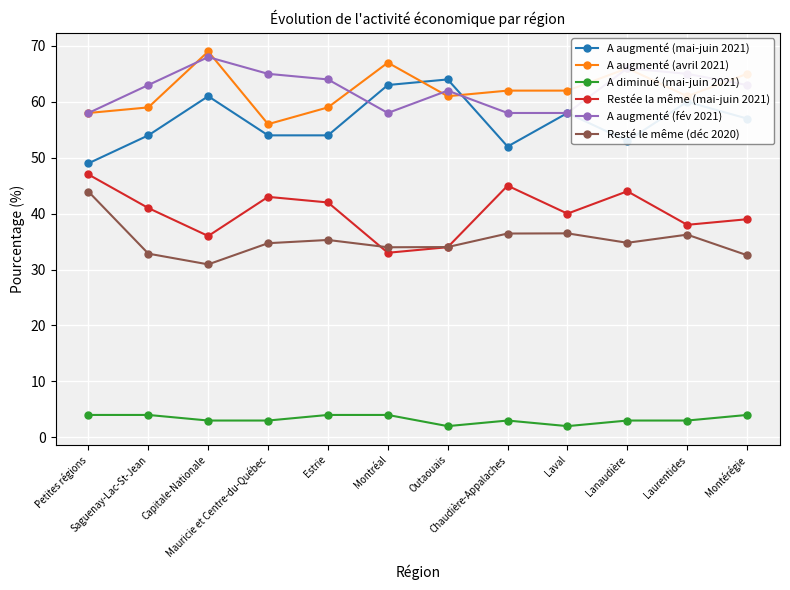

What is the sum of all A augmenté (mai-juin 2021) values?

679.0